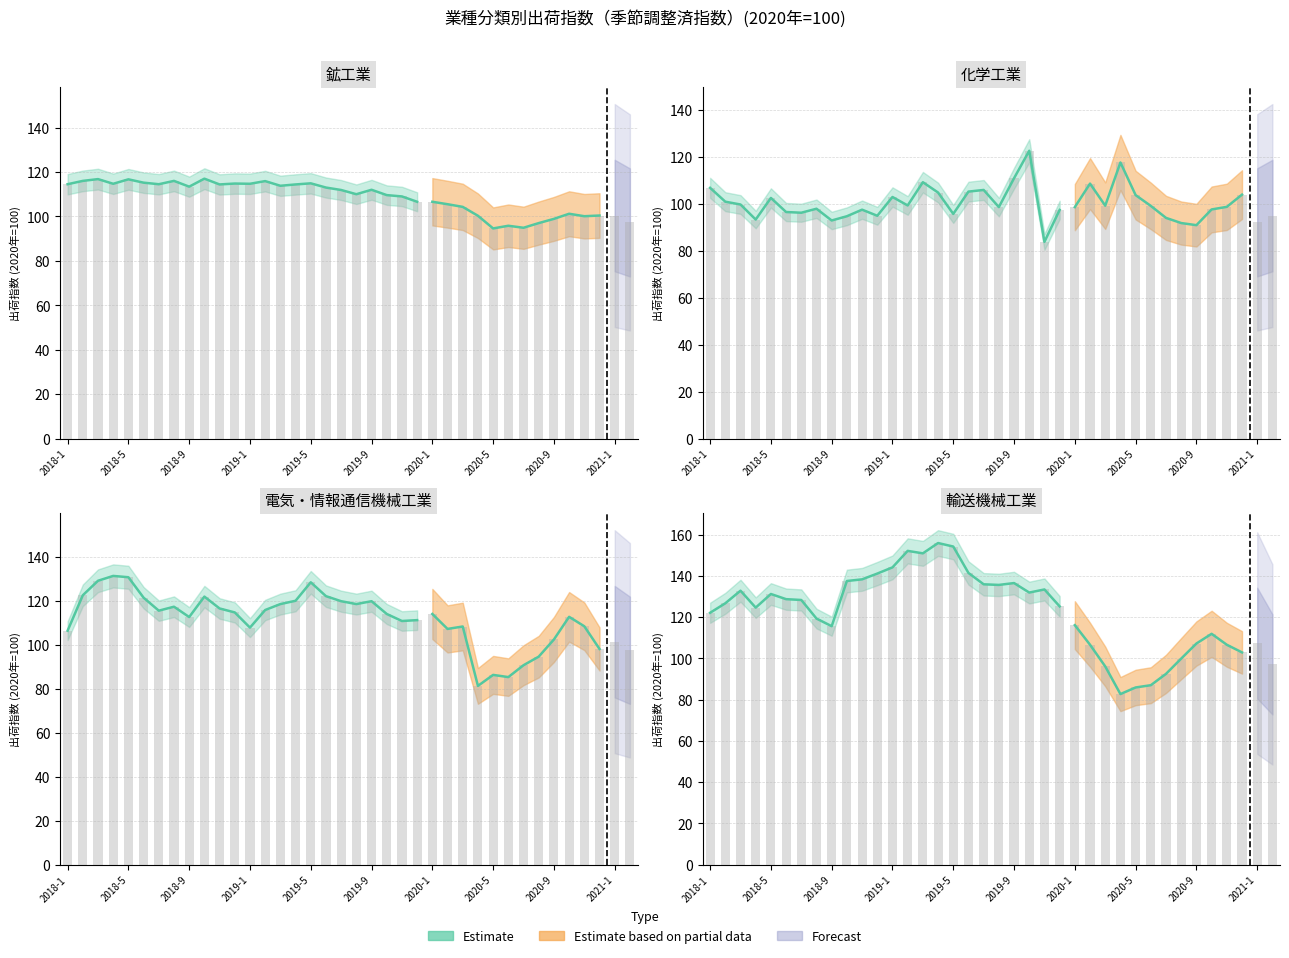

Which has a higher value, 2018-11 or 2020-7?

2018-11